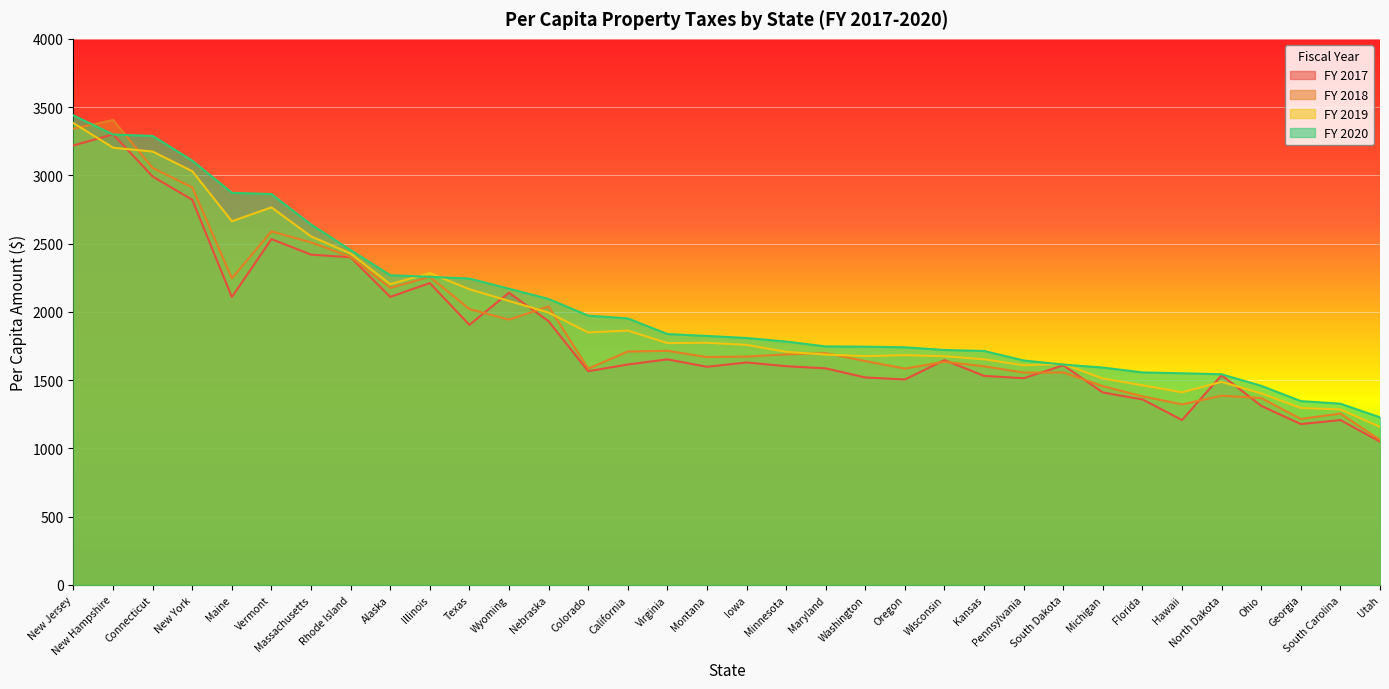

What is the label of the 7th point from the left?

Massachusetts